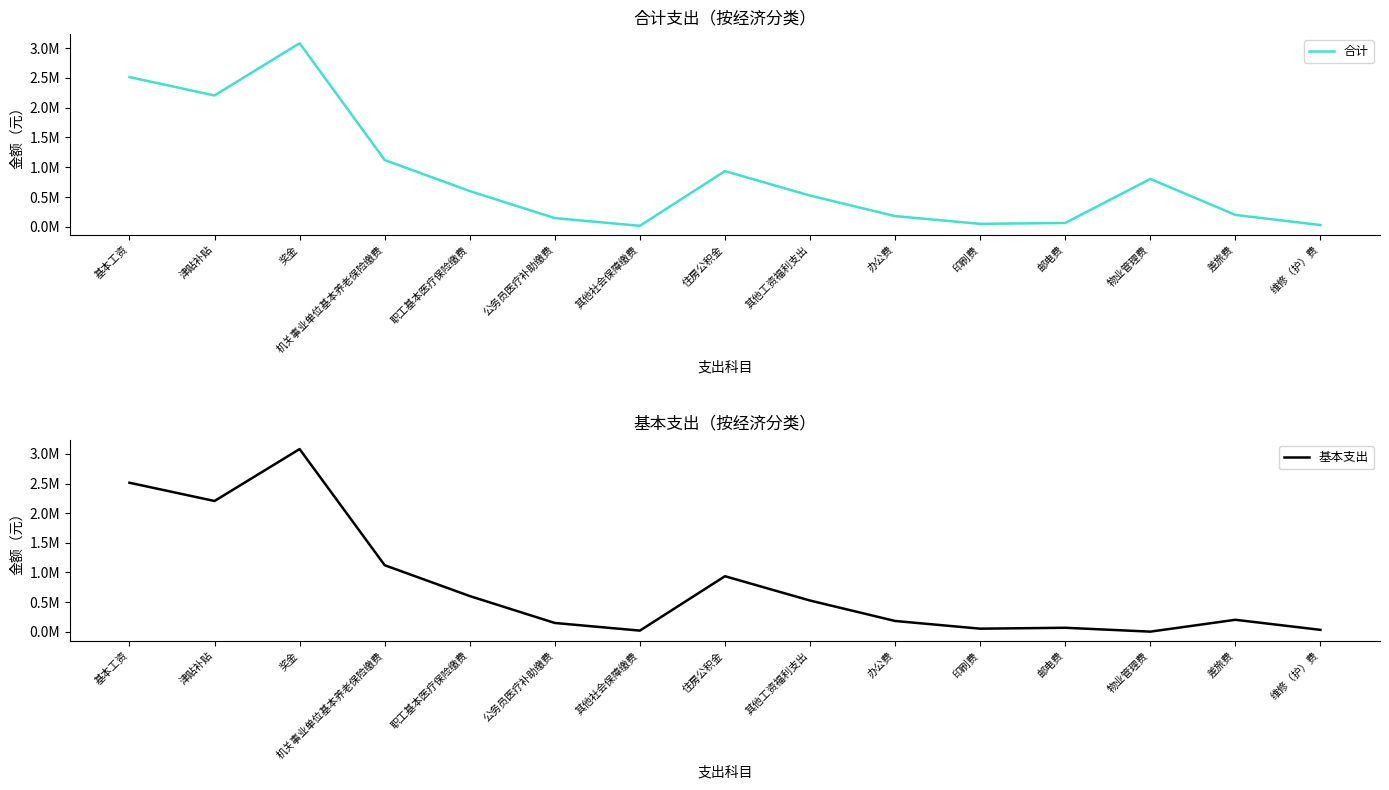

True or false: 基本支出 and 合计 intersect in this chart.

False